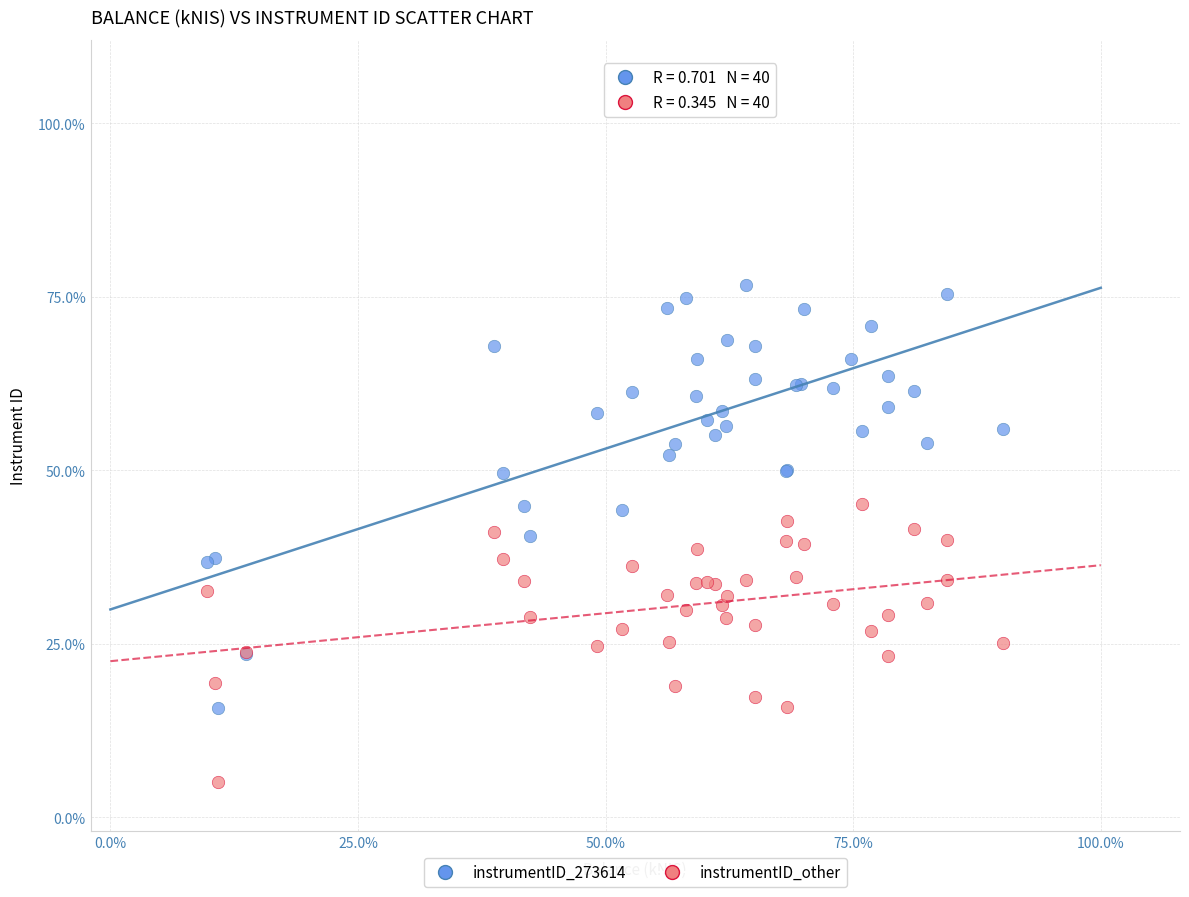

Which series reaches the maximum Y coordinate?

instrumentID_273614